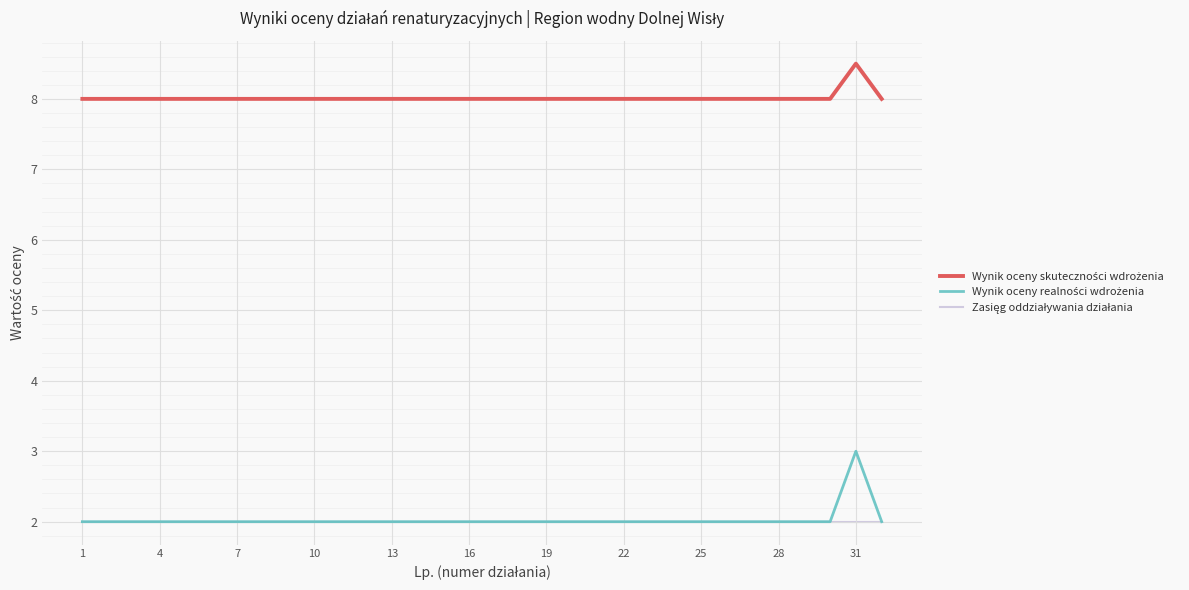

What is the minimum value shown in the chart?

2.0